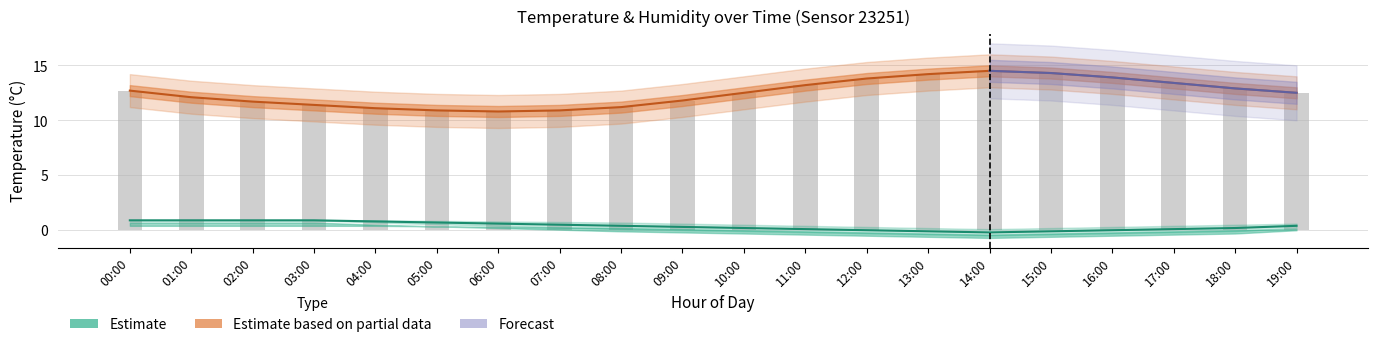

True or false: the data shows 13.4 at 17:00.

True